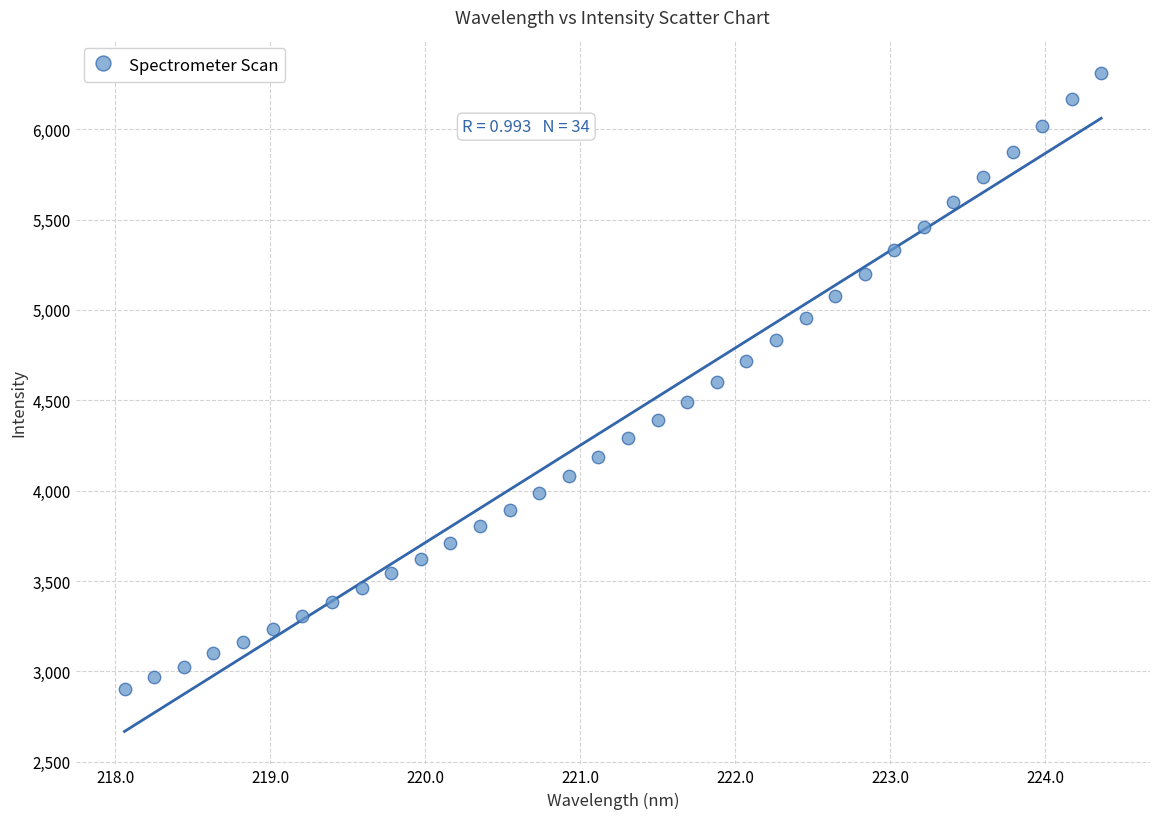

What is the range of X values (max minus min)?

6.3